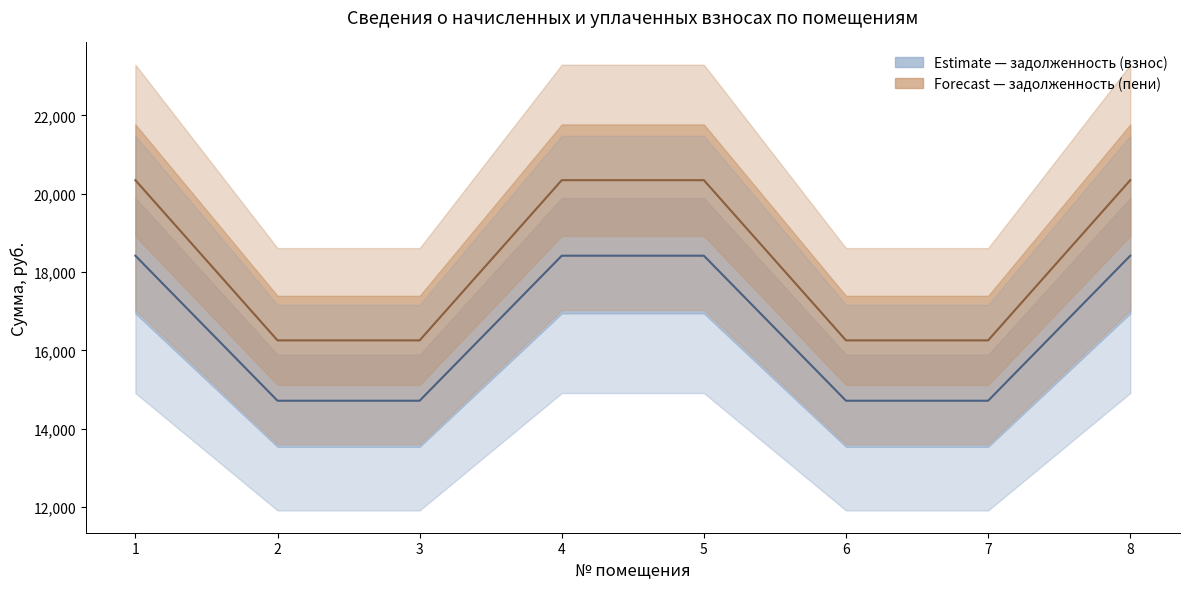

True or false: задолженность (взнос) and задолженность (пени) cross at least once.

False